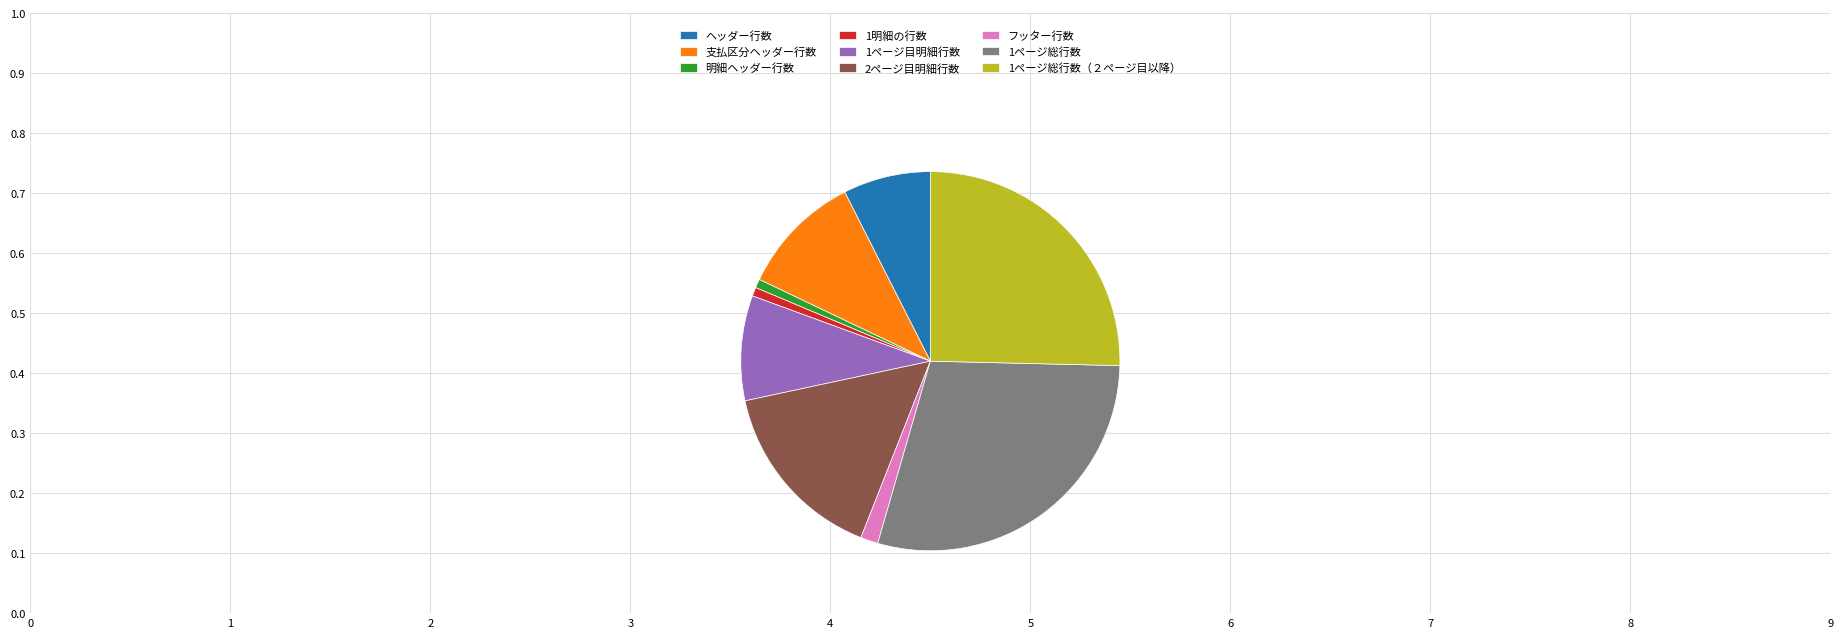

True or false: 1ページ総行数（２ページ目以降） accounts for 40% of the total.

False